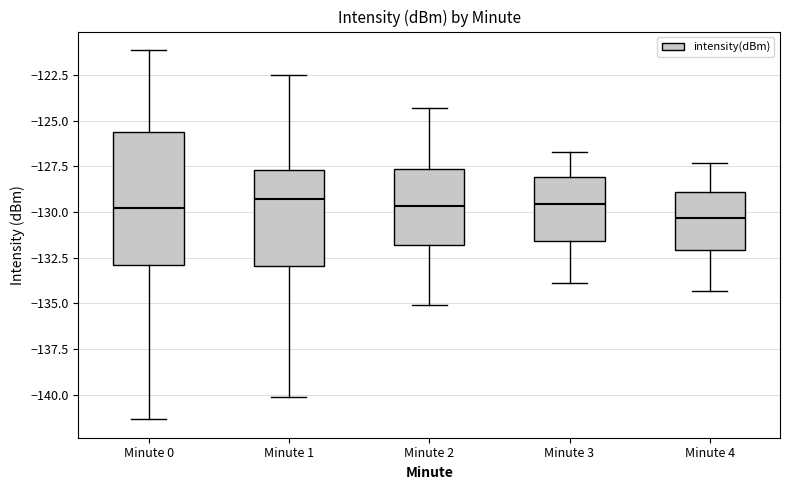

Reading left to right, read every box against the y-axis: the position of its median line, the range the box covers, and the ends of its whiskers. The values are not printed on the chart, so give them approximately, as read against the axis.

Minute 0: median -130.0, box -133.0 to -125.5, whiskers -141.5 to -121.0
Minute 1: median -129.5, box -133.0 to -127.5, whiskers -140.0 to -122.5
Minute 2: median -129.5, box -132.0 to -127.5, whiskers -135.0 to -124.5
Minute 3: median -129.5, box -131.5 to -128.0, whiskers -134.0 to -126.5
Minute 4: median -130.5, box -132.0 to -129.0, whiskers -134.5 to -127.5